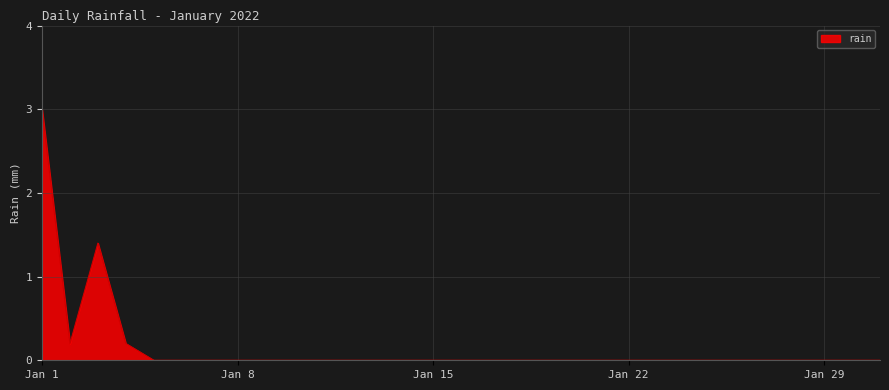

What is the difference between the maximum and minimum values?

3.0